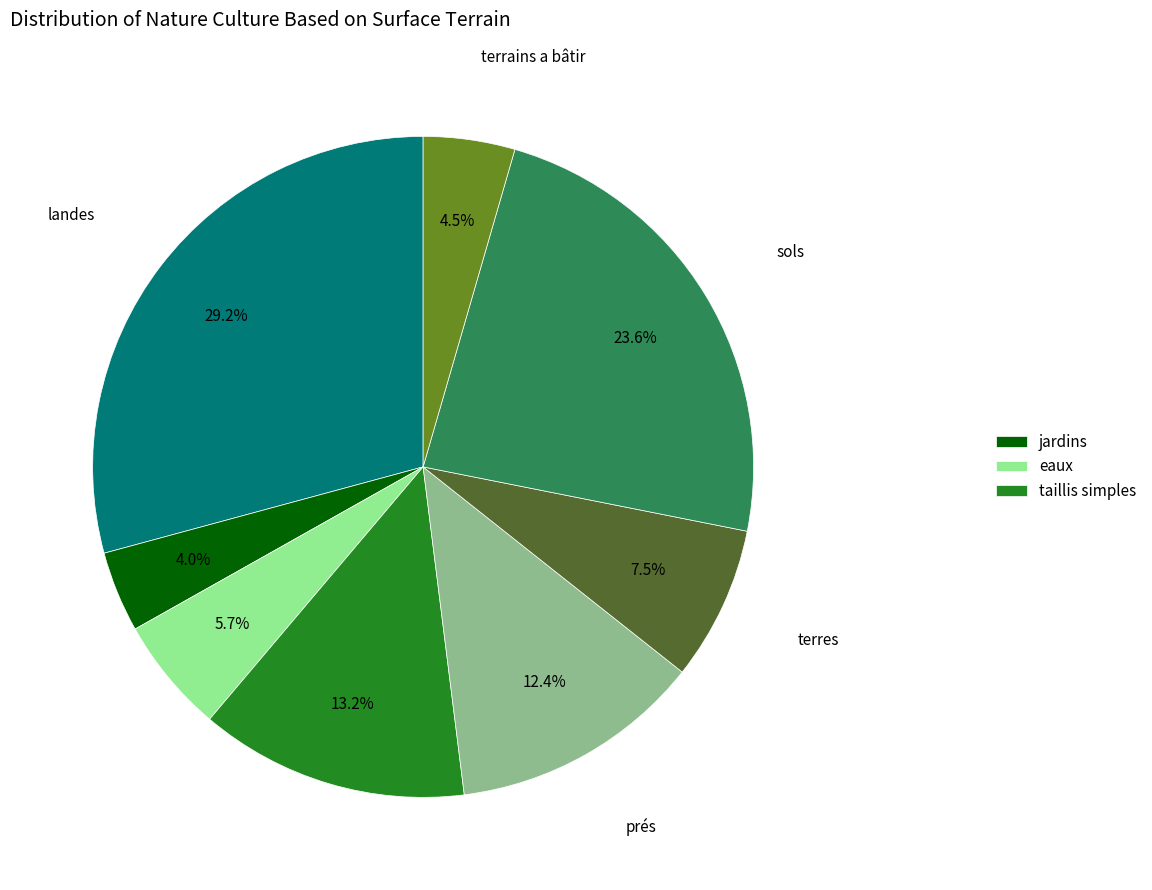

How many slices are in this pie chart?

8